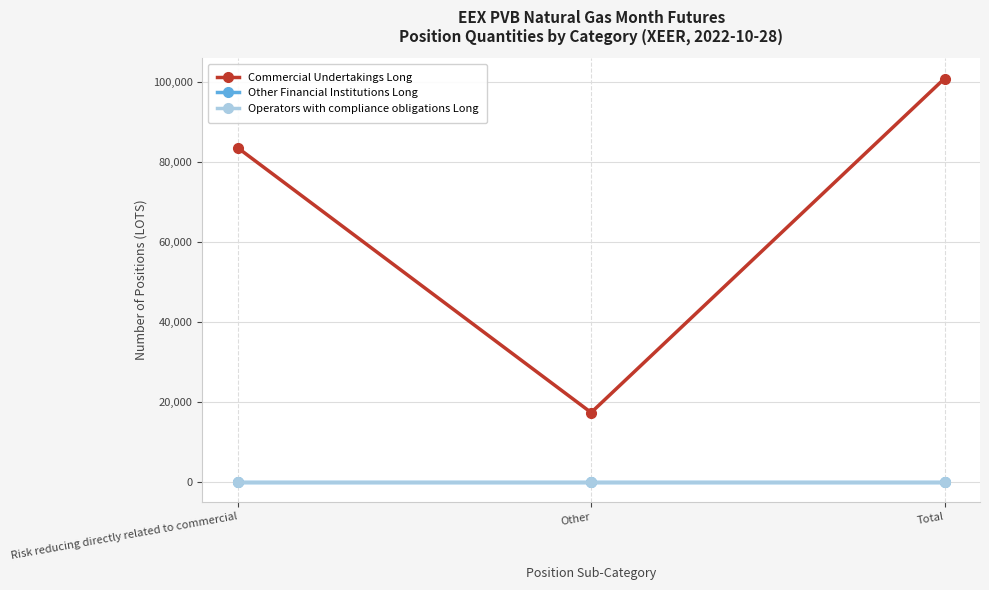

The value of Operators with compliance obligations Long at Total is 0. True or false?

True